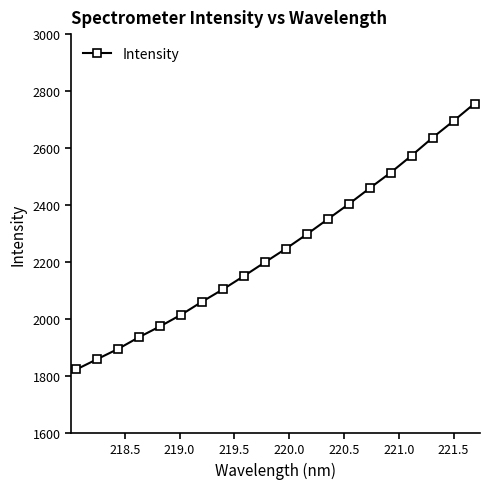

How many categories are shown in the chart?

20